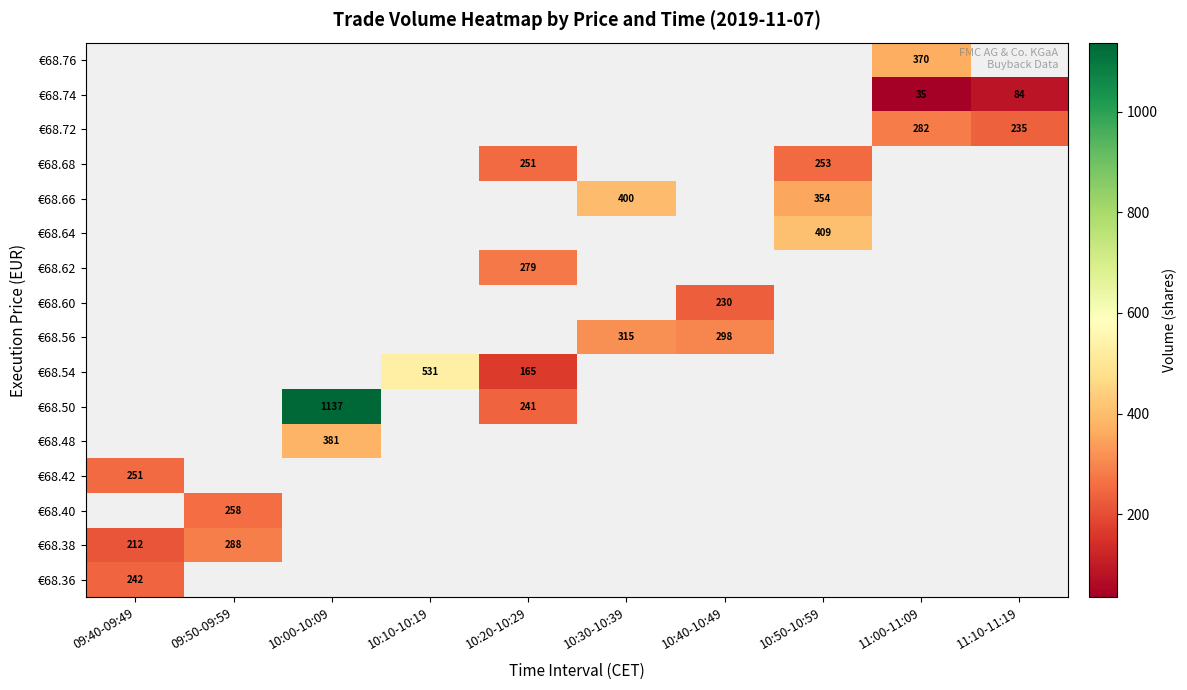

How many categories are shown in the chart?

10